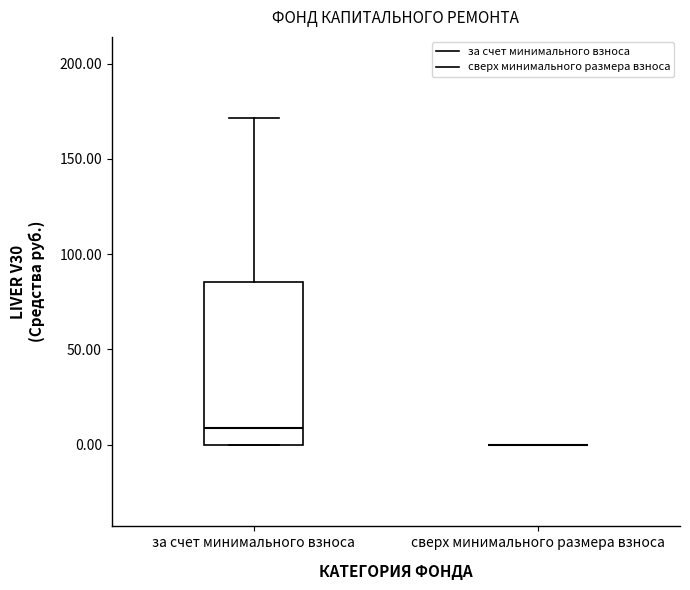

Where is the lower edge of the box for за счет минимального взноса on the y-axis? The values are not printed on the chart, so give them approximately, as read against the axis.

0